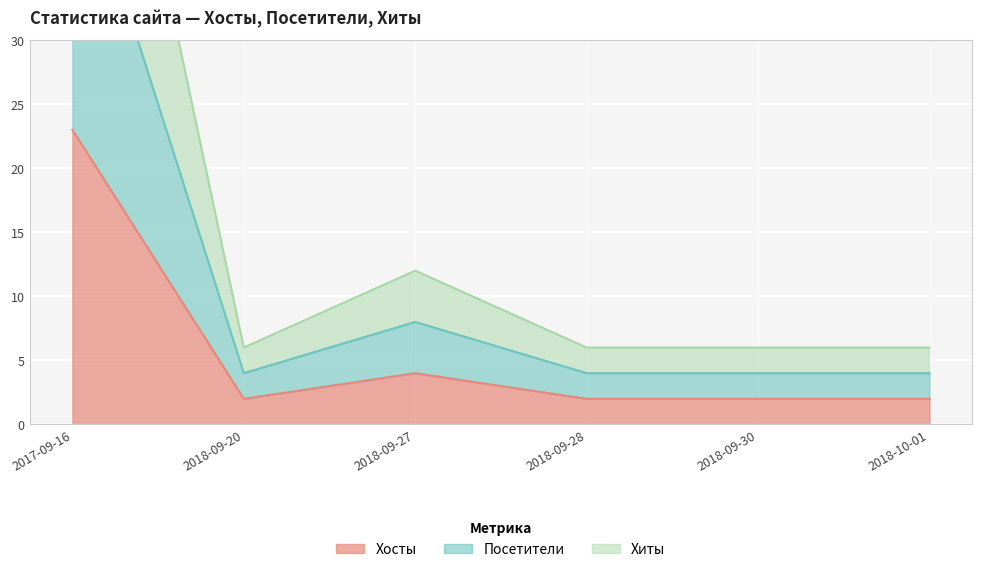

True or false: Хосты has a value of 2 at 2018-10-01.

True